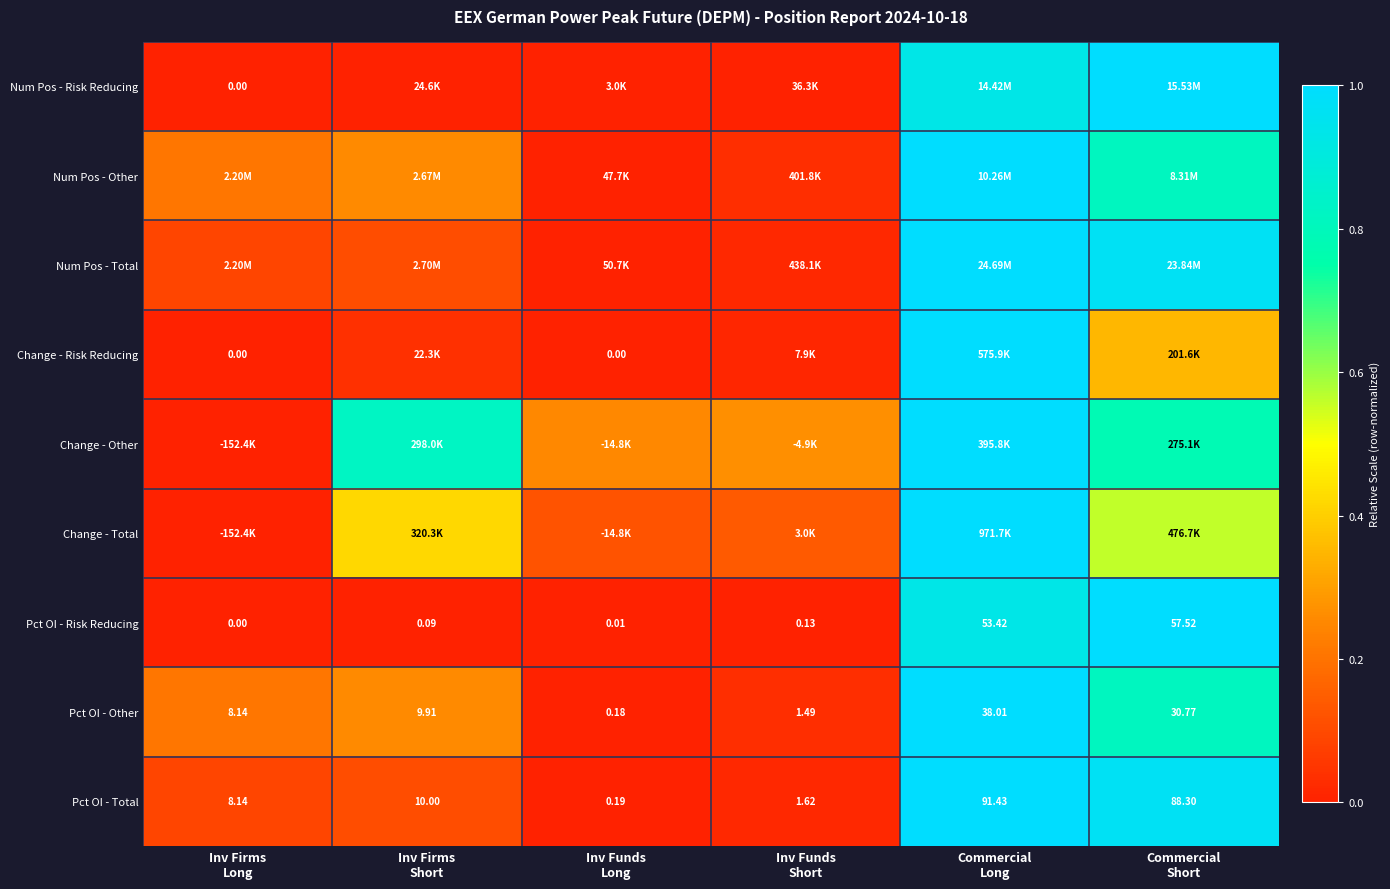

How many values in the Pct OI - Other series exceed 9?

3